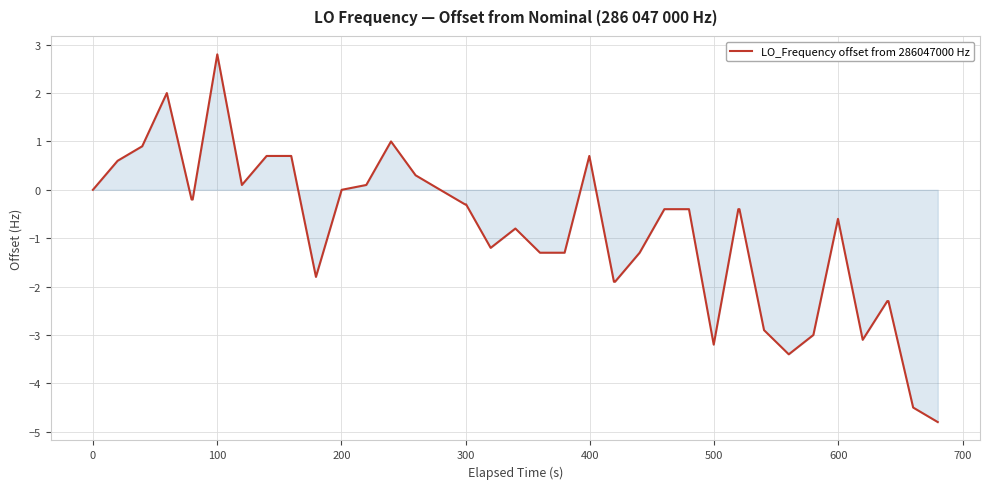

What is the greatest value displayed?

2.8